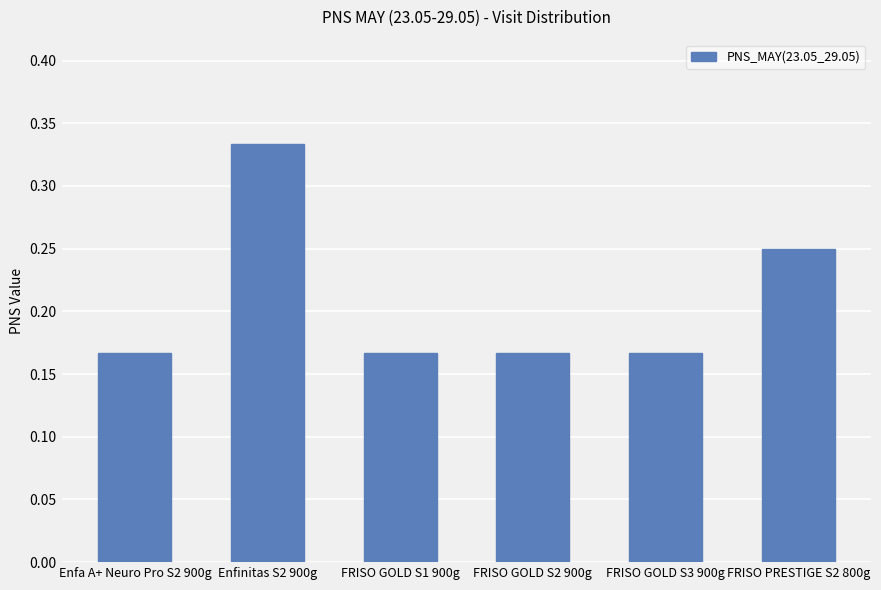

What is the change in value from Enfinitas S2 900g to FRISO GOLD S1 900g?

-0.2